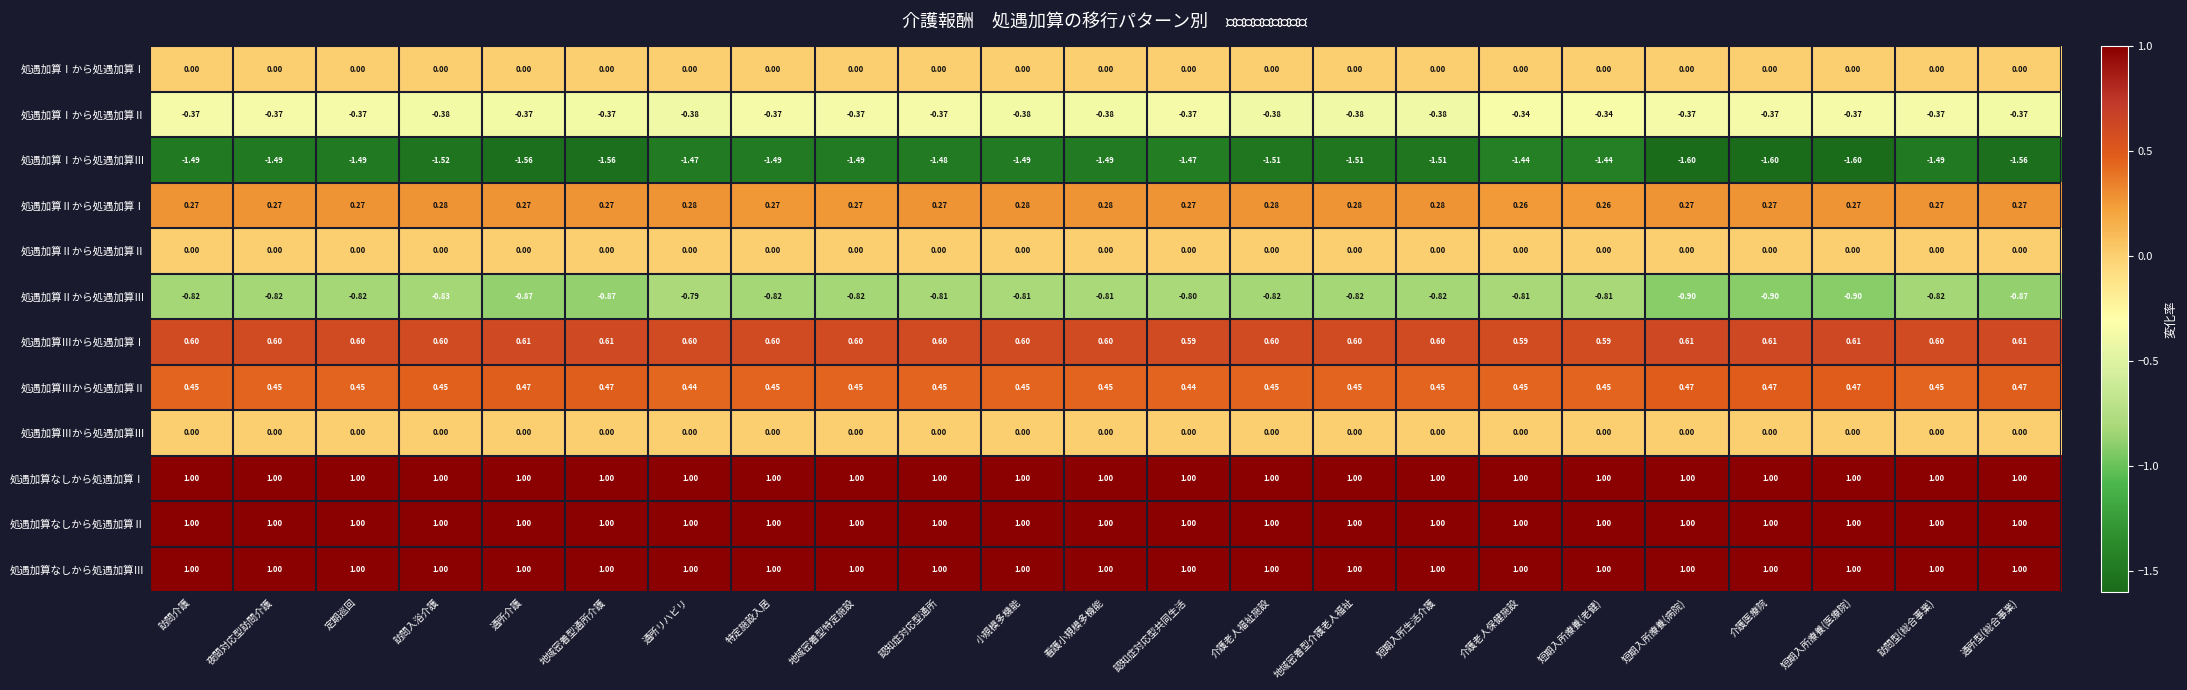

Count the number of data series in this chart.

12